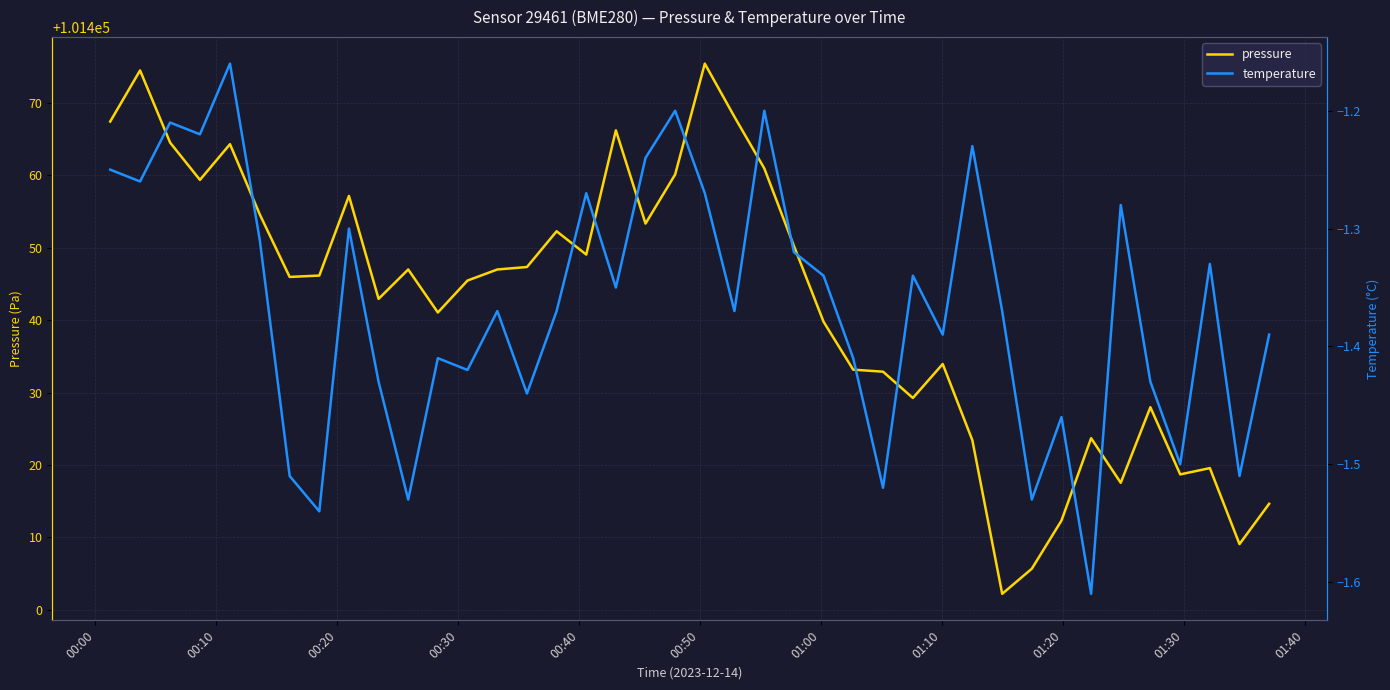

How many categories are shown in the chart?

40